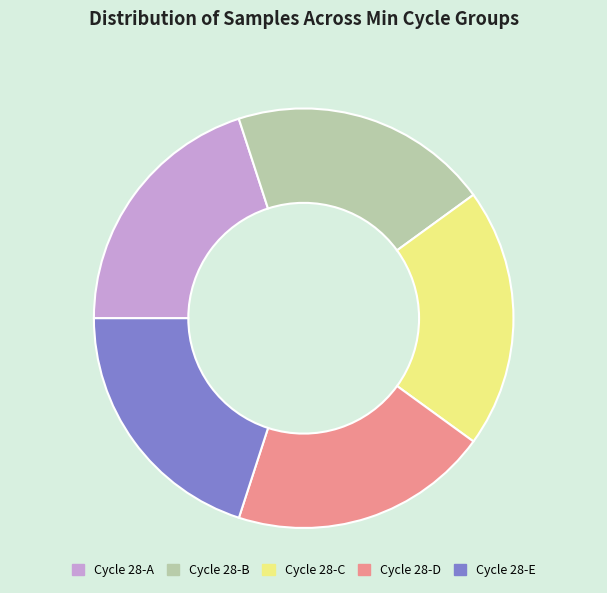

True or false: Cycle 28-B accounts for 20% of the total.

True